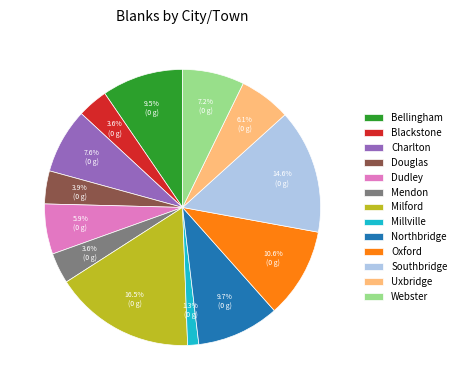

Is there a majority slice in this chart?

No